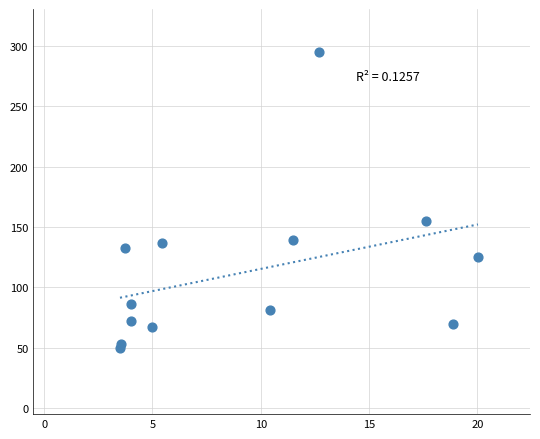

What Y value in the scatter plot is closest to 172?

155.0